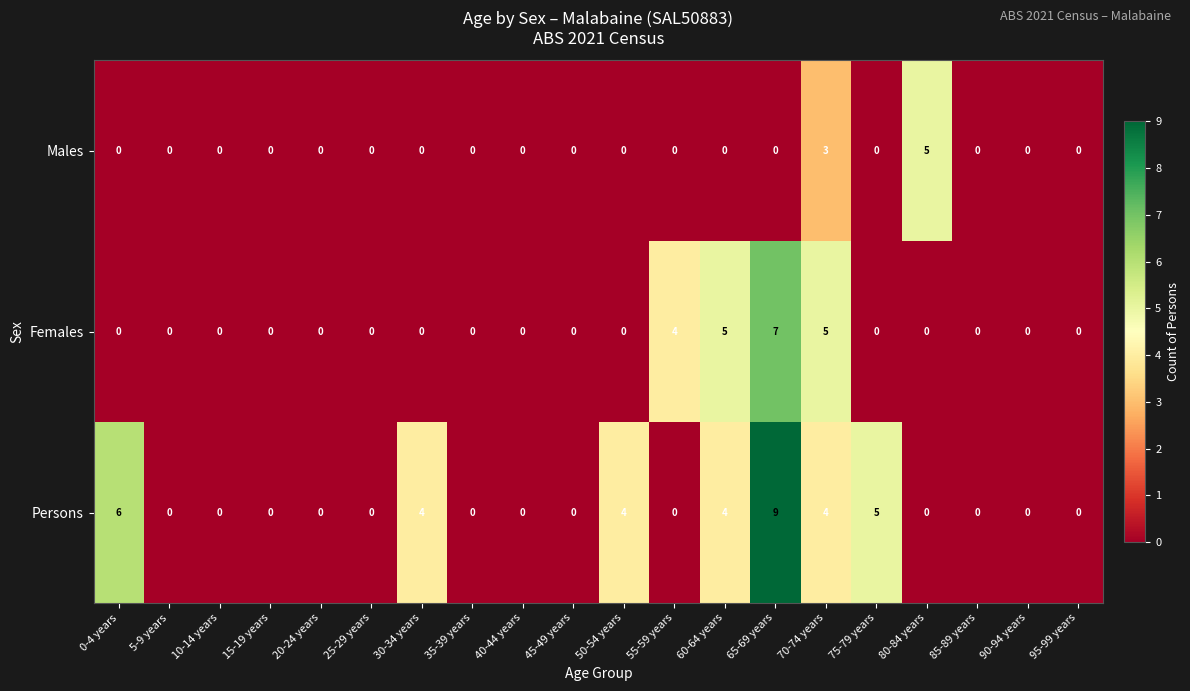

How many positive values does the Females series have?

4